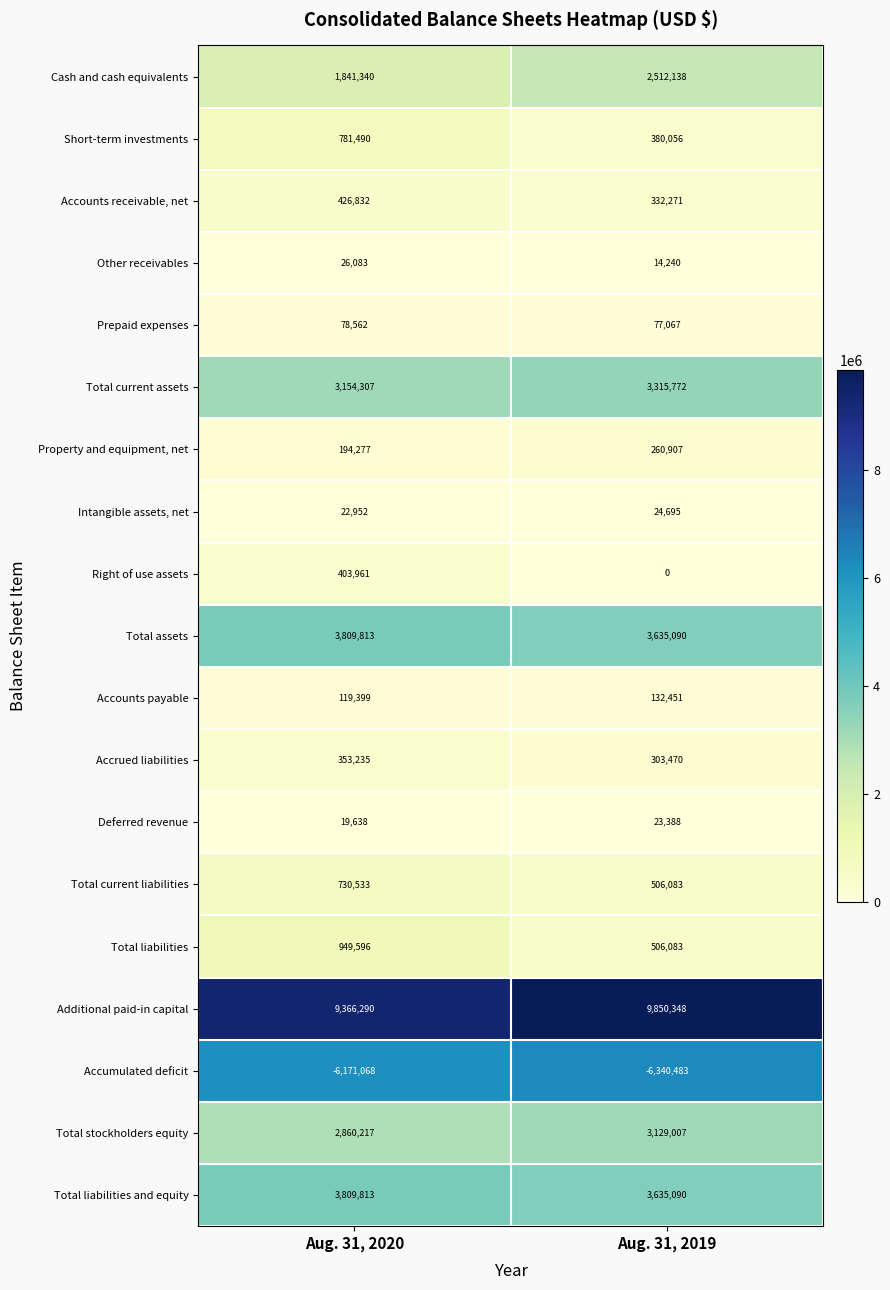

Which series has the largest range (max minus min)?

Cash and cash equivalents